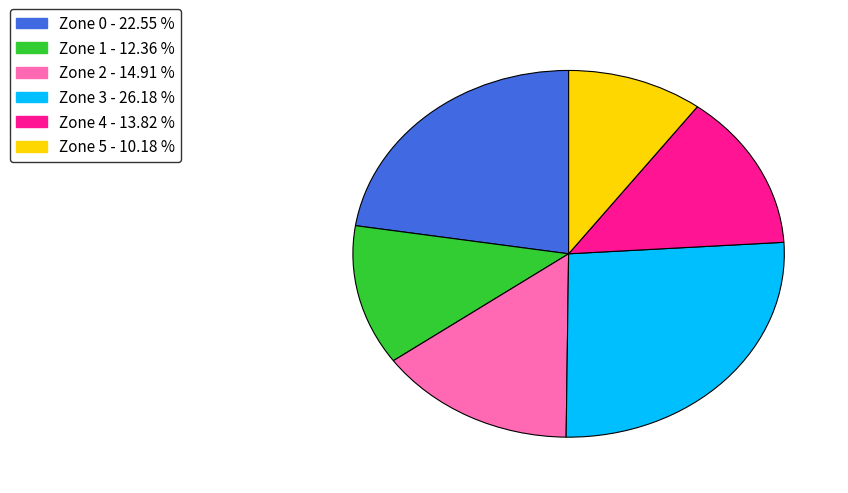

Which slice is the smallest?

Zone 5